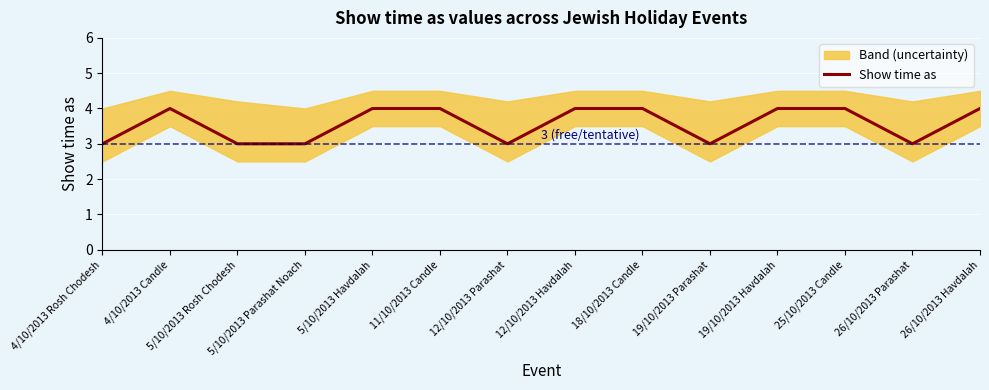

Which has a higher value, 12/10/2013 Havdalah or 5/10/2013 Havdalah?

12/10/2013 Havdalah